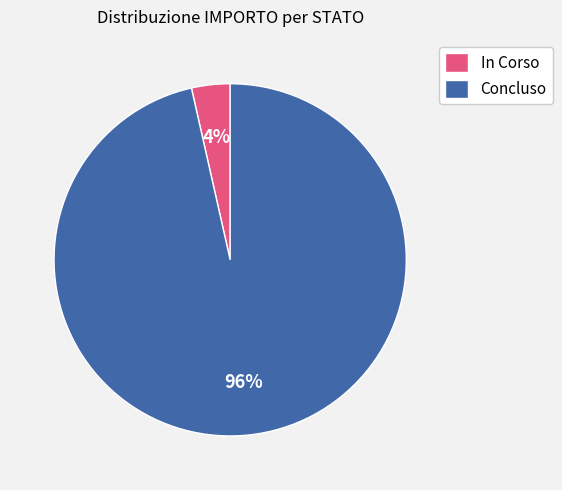

Between In Corso and Concluso, which is larger?

Concluso